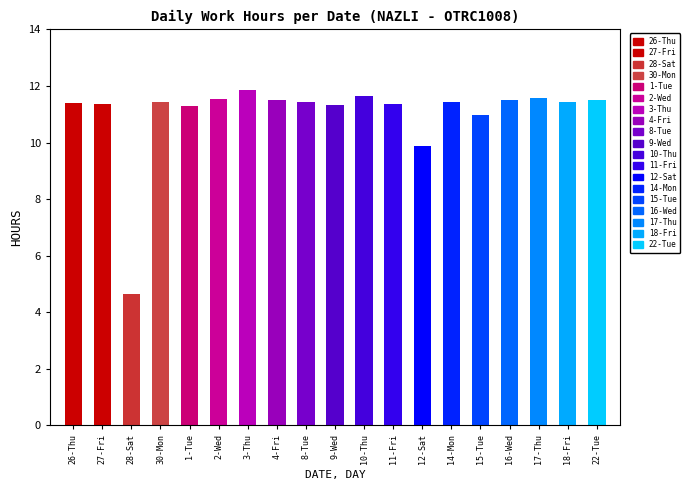

Reading left to right, transcribe all the data shown in this chart.

11.4	11.4	4.6	11.4	11.3	11.6	11.9	11.5	11.4	11.3	11.7	11.4	9.9	11.4	11.0	11.5	11.6	11.4	11.5